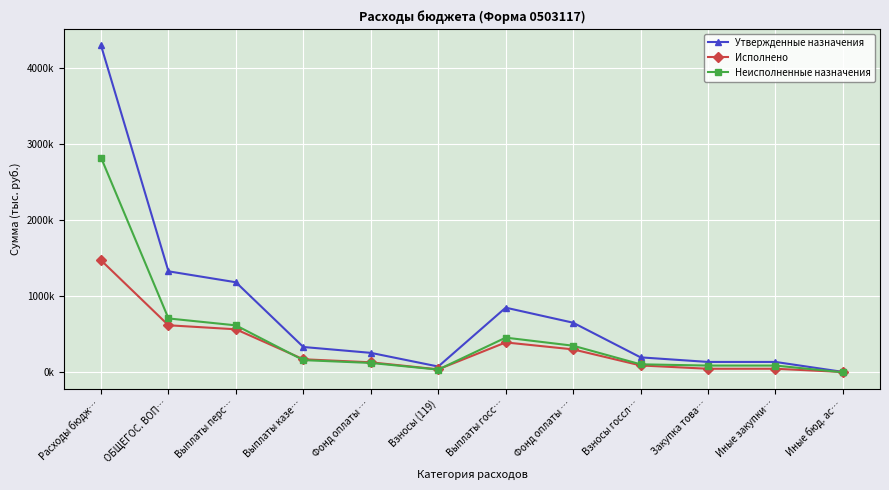

At which category does the chart reach its peak across all series?

Расходы бюдж…